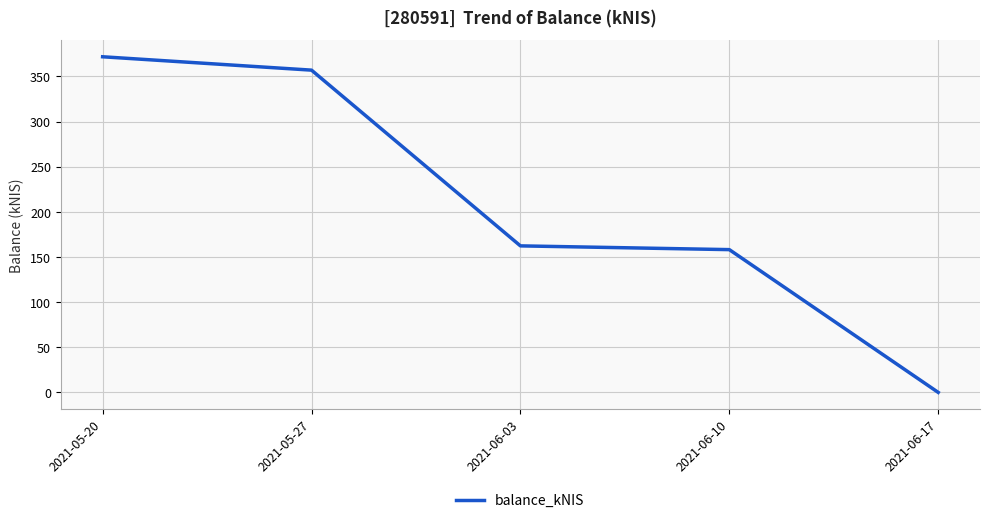

At which category does the chart reach its minimum across all series?

2021-06-17